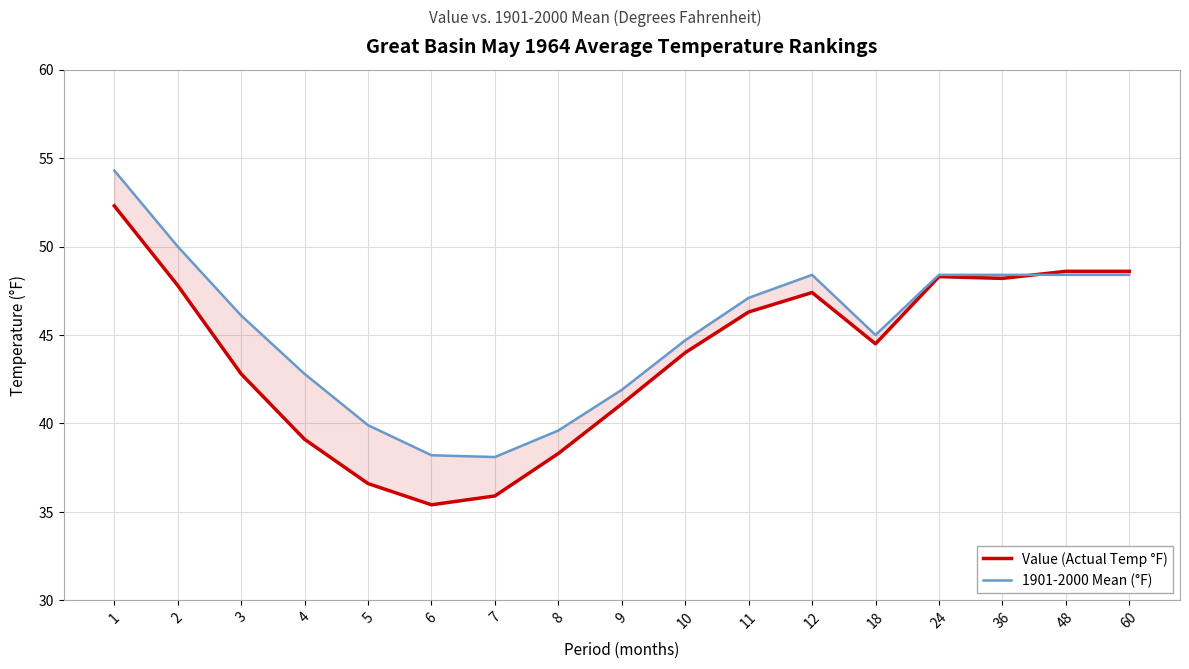

After their last crossing, which series has the higher values: Value (Actual Temp °F) or 1901-2000 Mean (°F)?

Value (Actual Temp °F)